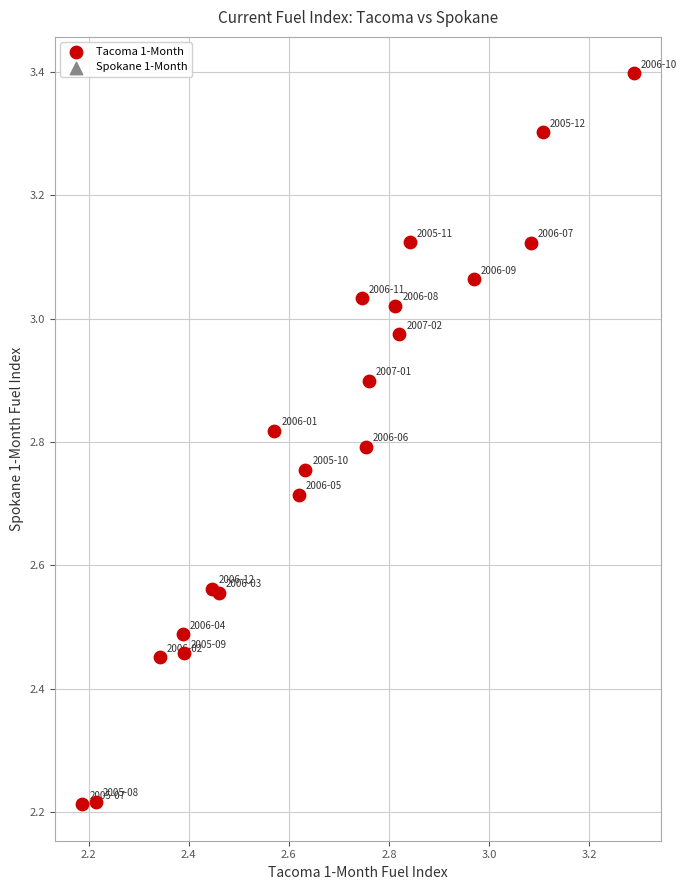

What is the range of Y values (max minus min)?

1.2